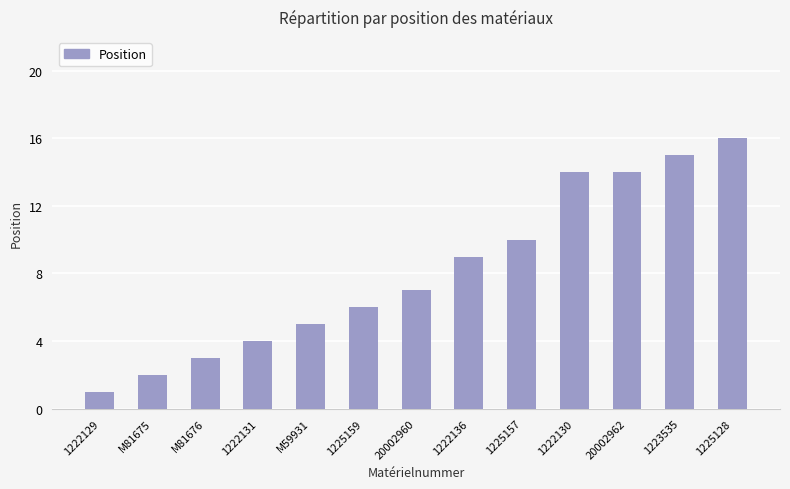

Reading left to right, list all the values displayed in this chart.

1222129=1	M81675=2	M81676=3	1222131=4	M59931=5	1225159=6	20002960=7	1222136=9	1225157=10	1222130=14	20002962=14	1223535=15	1225128=16